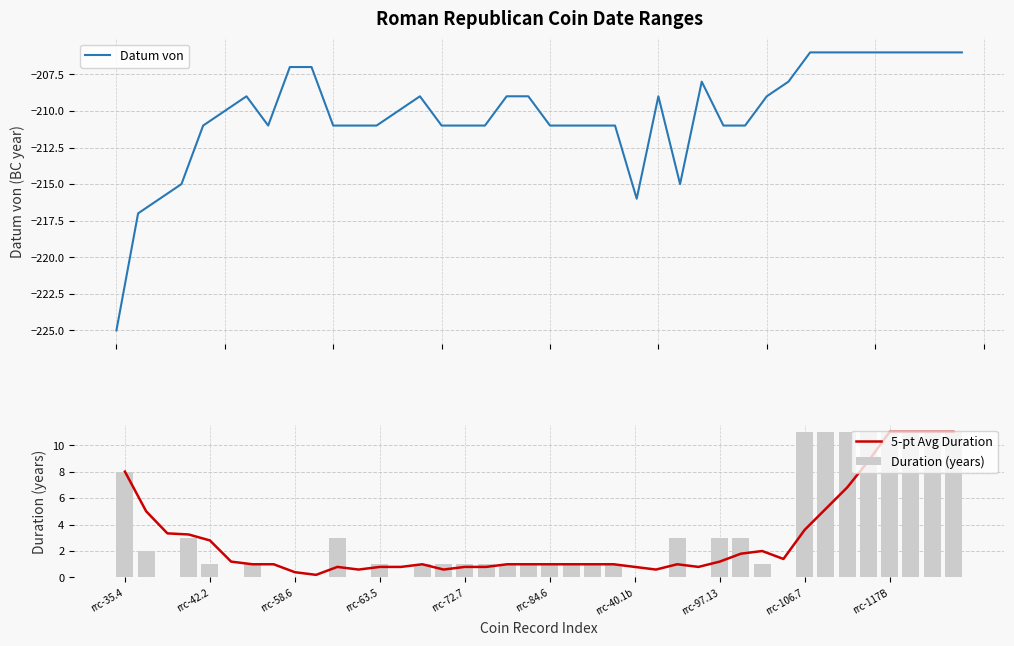

What is the label of the 19th bar from the right?

21